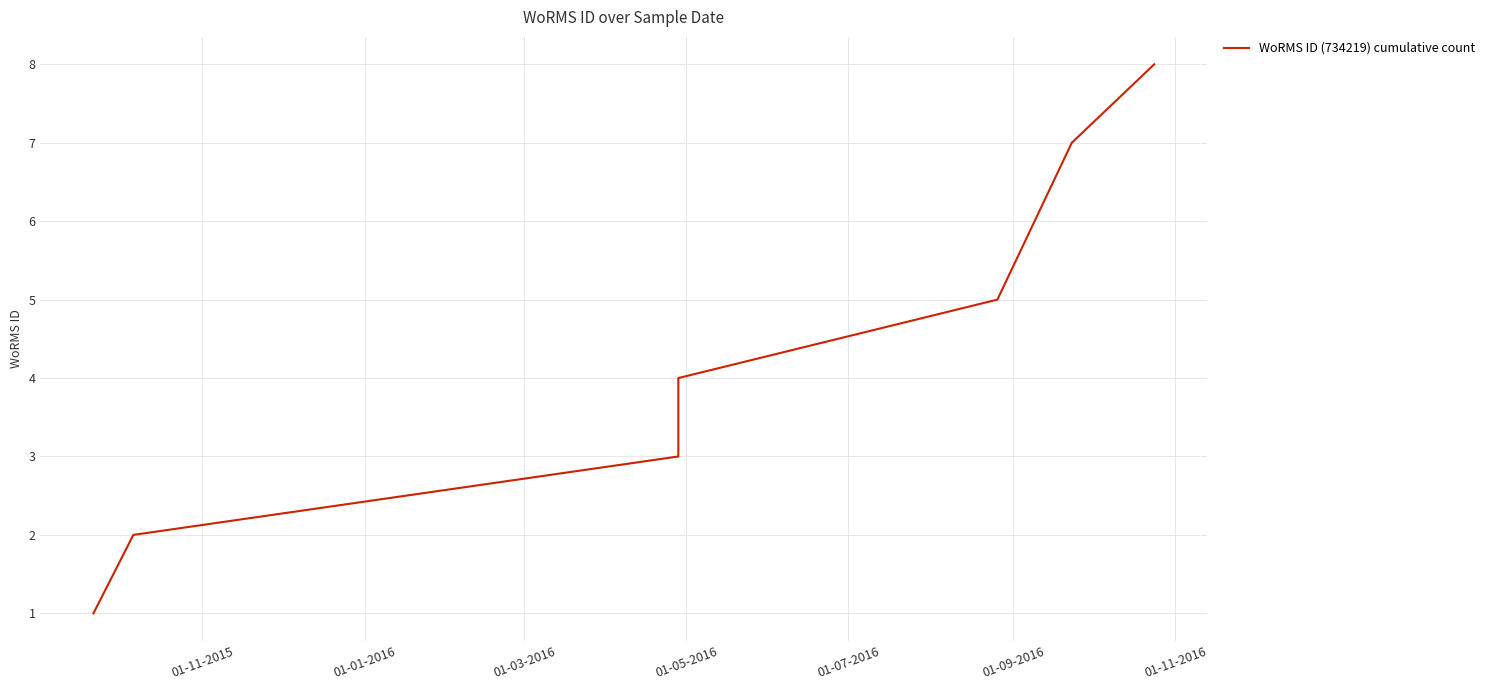

What is the difference between the second highest and minimum values?

6